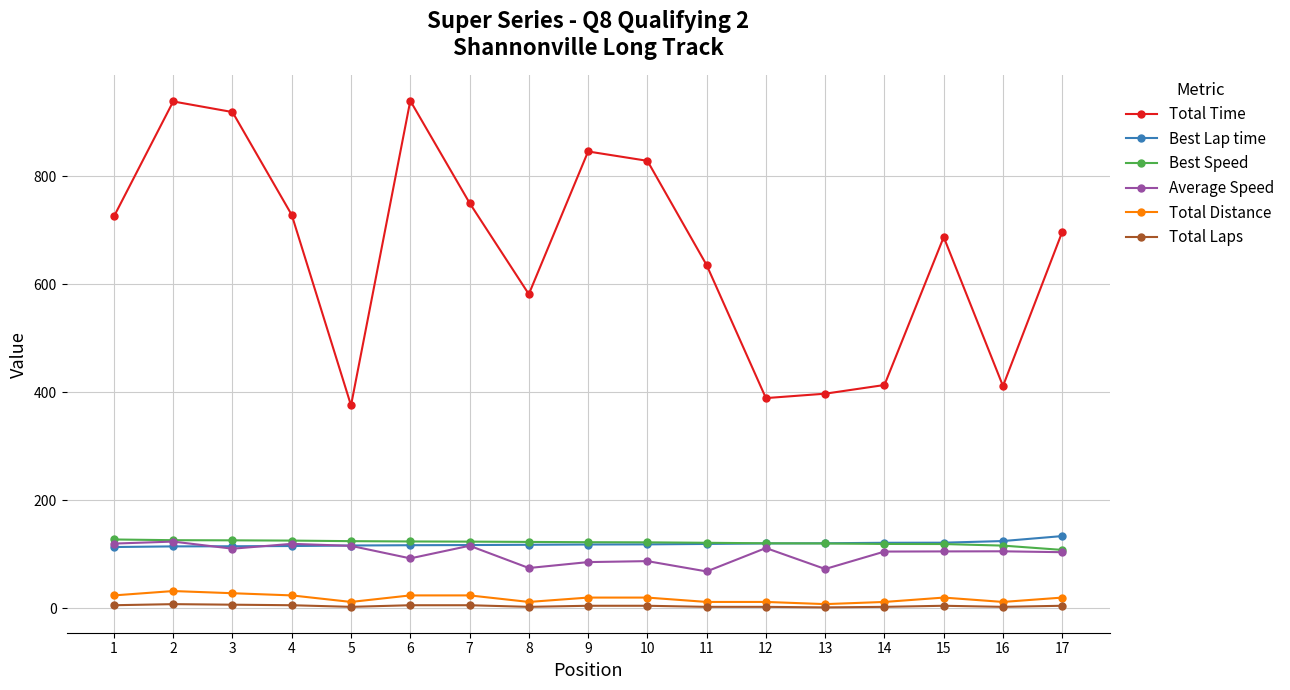

True or false: Average Speed has more than 2 points higher than both neighbors.

True